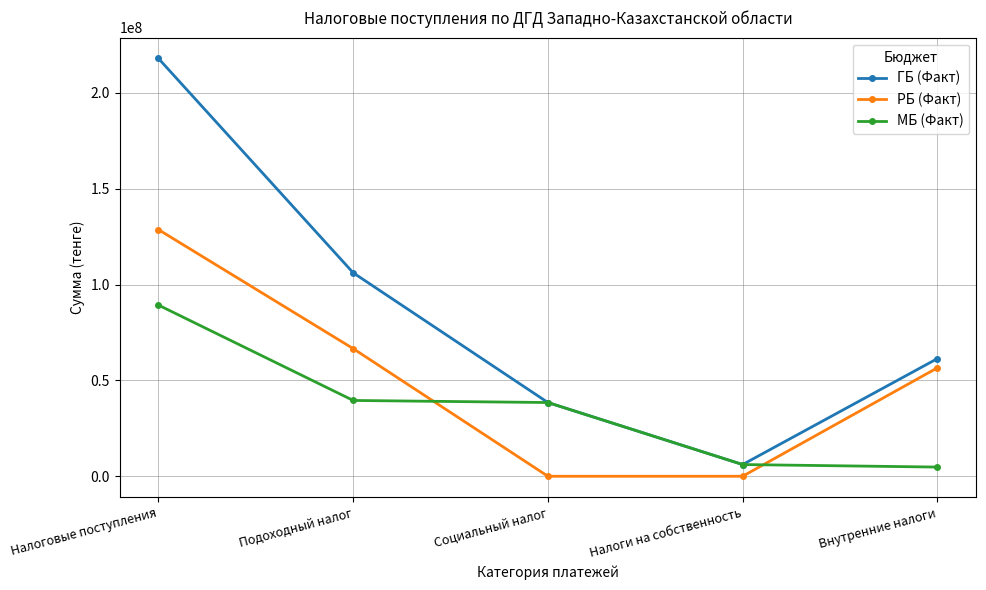

Which series has the largest range (max minus min)?

ГБ (Факт)